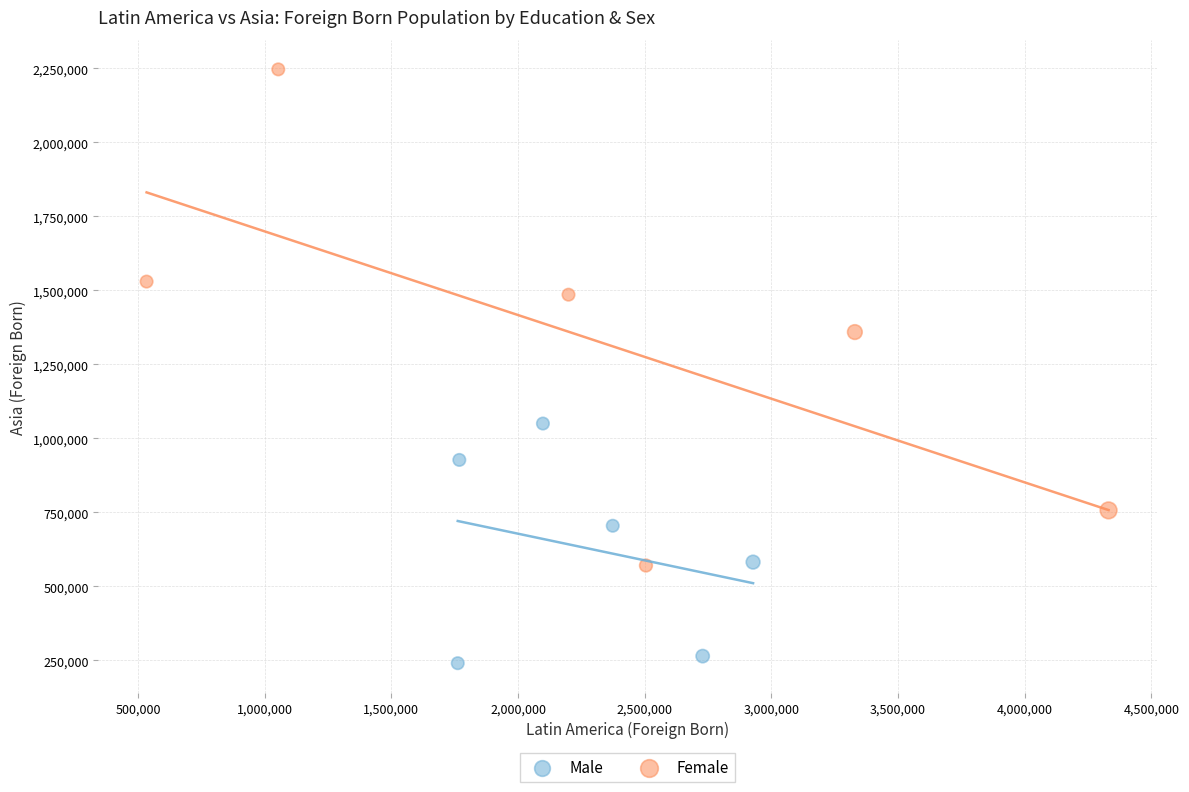

What are all the series names shown in the legend?

Male, Female